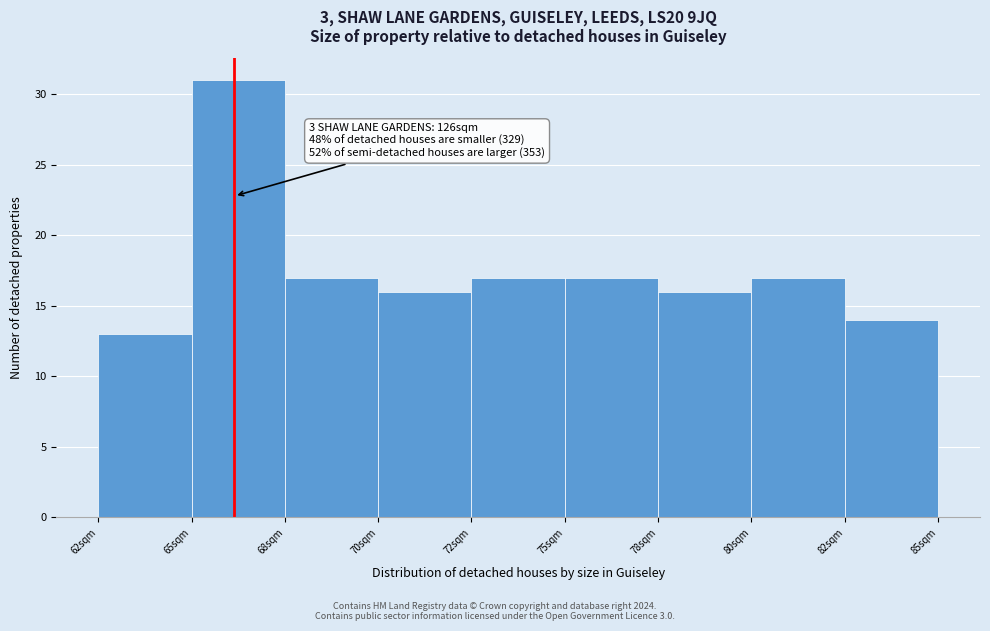

Reading left to right, what are all the values shown in this chart?

62sqm=13	65sqm=31	68sqm=17	70sqm=16	72sqm=17	75sqm=17	78sqm=16	80sqm=17	82sqm=14